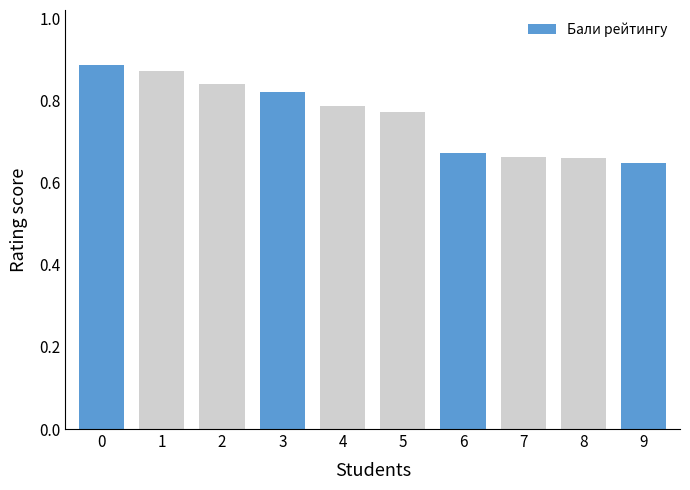

What is the sum of the values at 2 and 6?

1.5